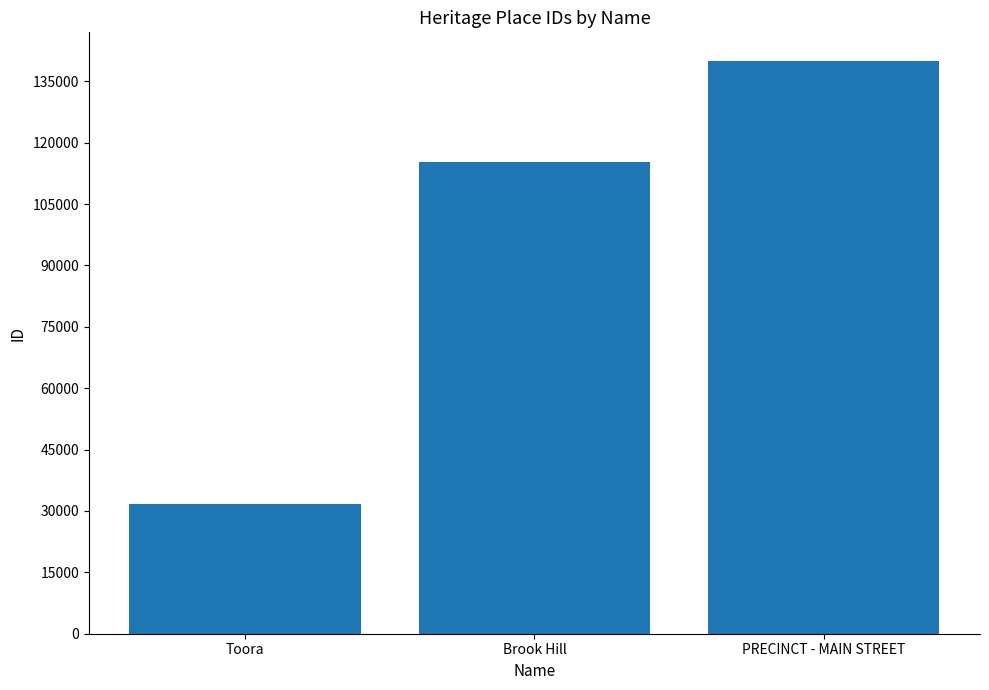

What is the label of the 3rd bar from the left?

PRECINCT - MAIN STREET